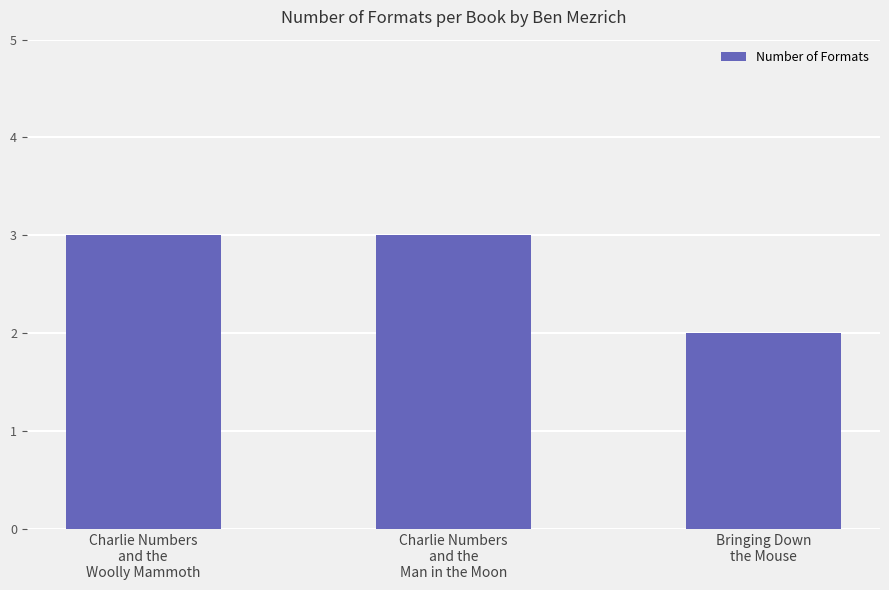

Are the bars grouped side by side (vs. stacked)?

No